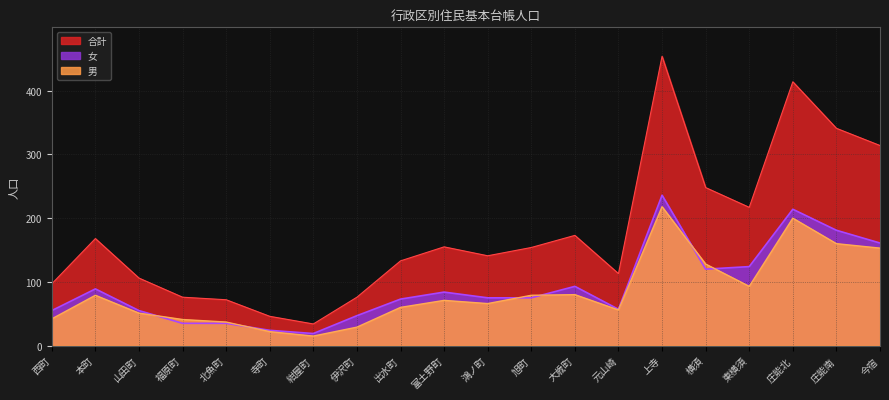

What is the average value of the 合計 series?

177